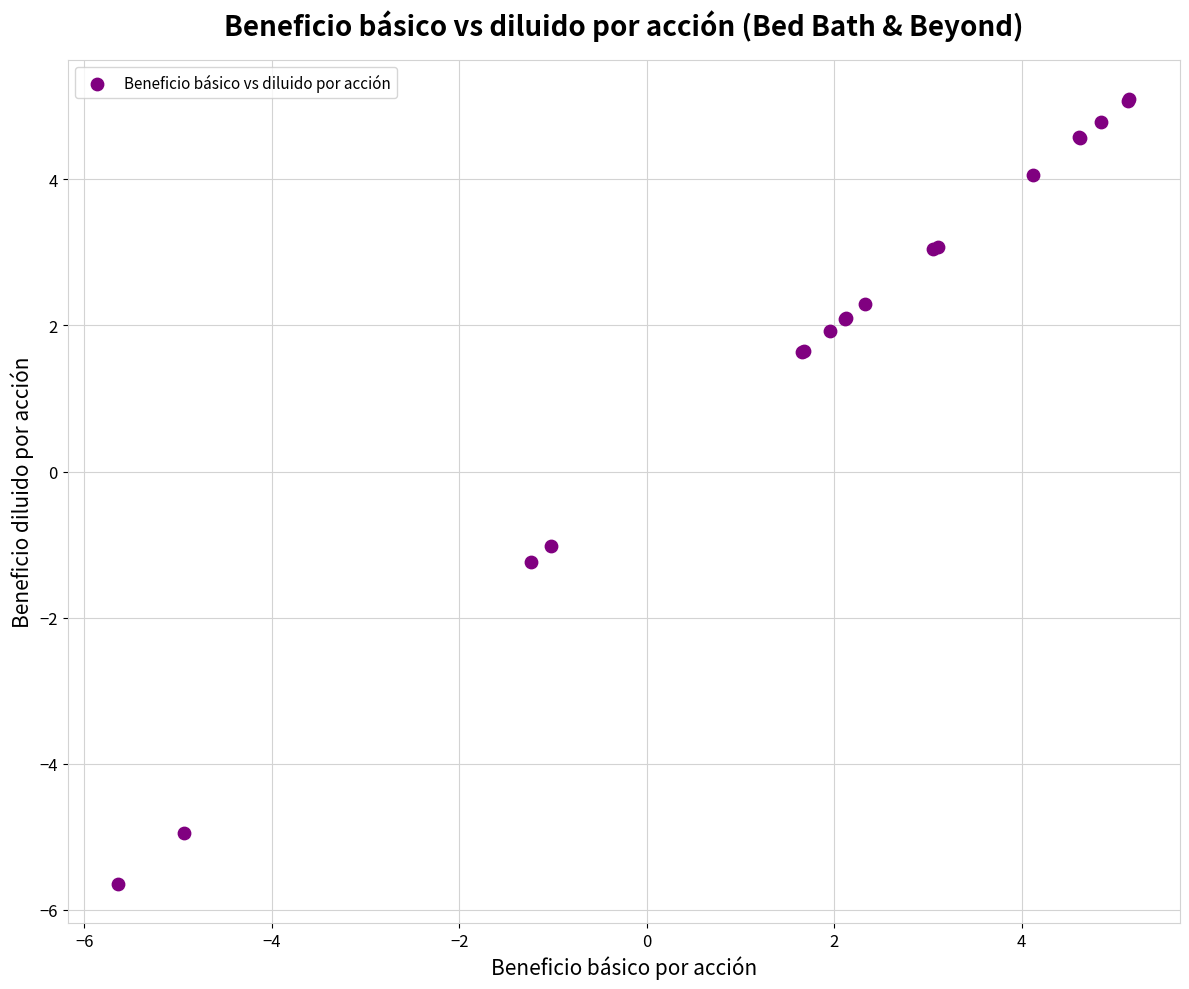

What Y value in the scatter plot is closest to 0?

-1.0